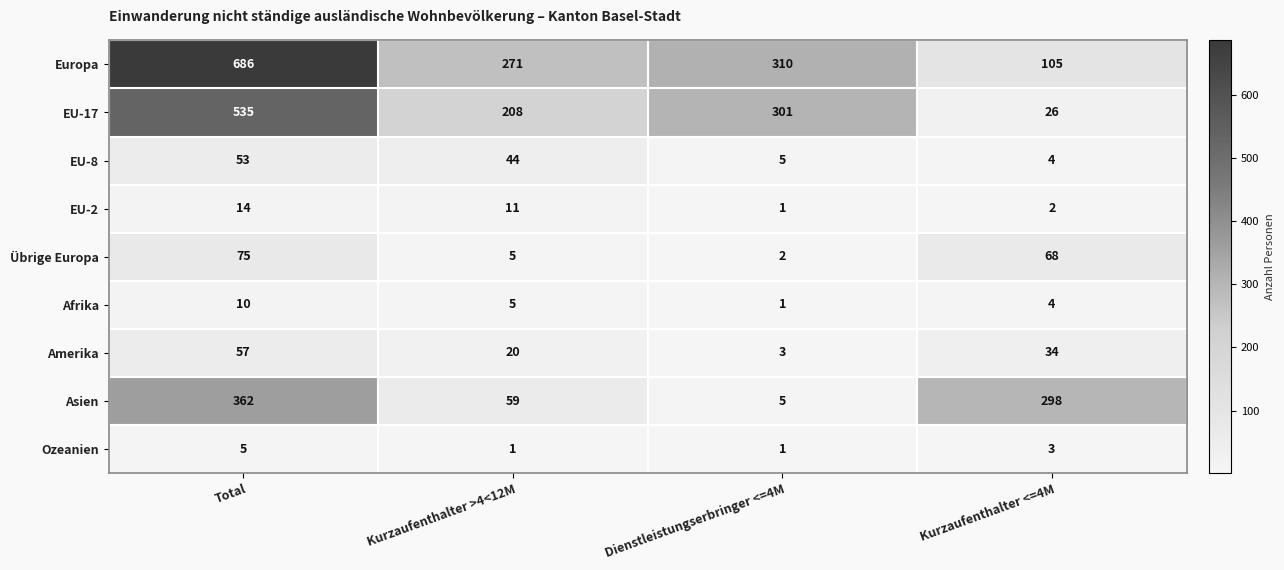

What is the spread (max minus min) of values at Dienstleistungserbringer <=4M?

309